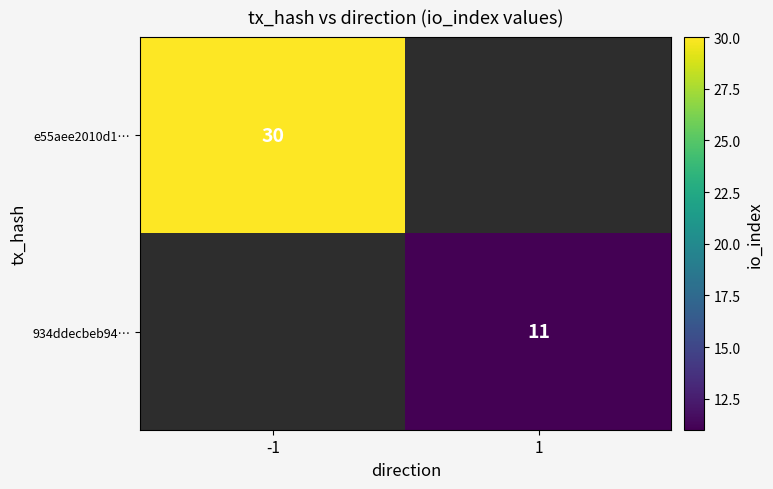

The value of 934ddecbeb94… at 1 is 11. True or false?

True